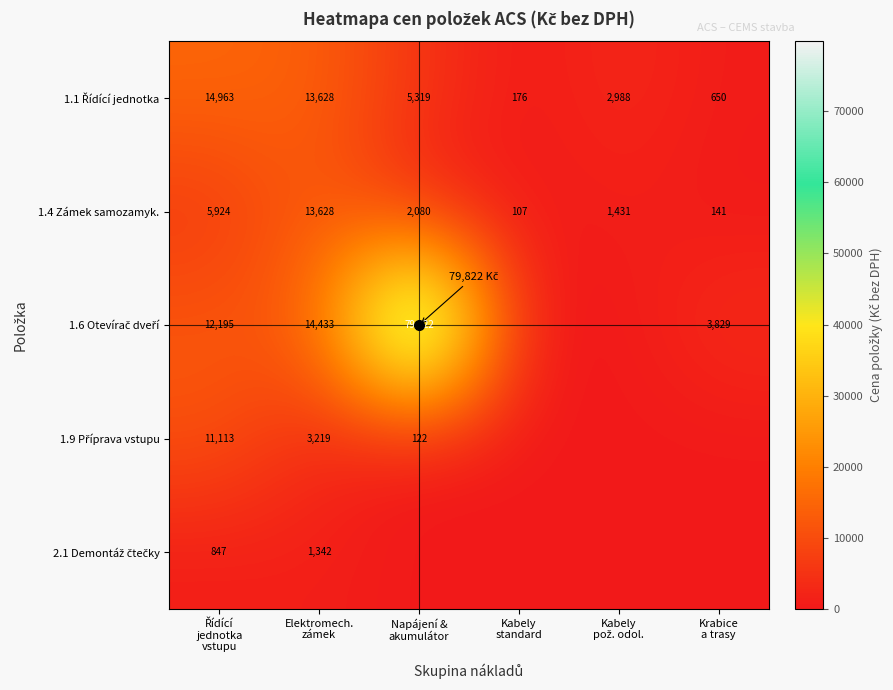

The value of 1.1 Řídící jednotka at Napájení & akumulátor is 2137.8. True or false?

False